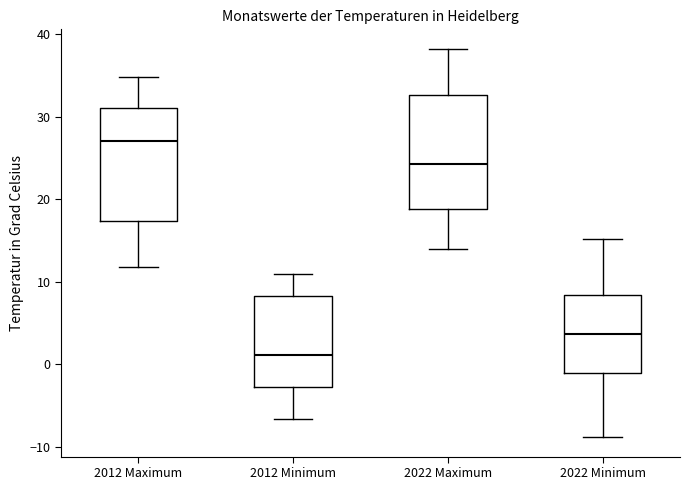

Which box's median line is the lowest?

2012 Minimum